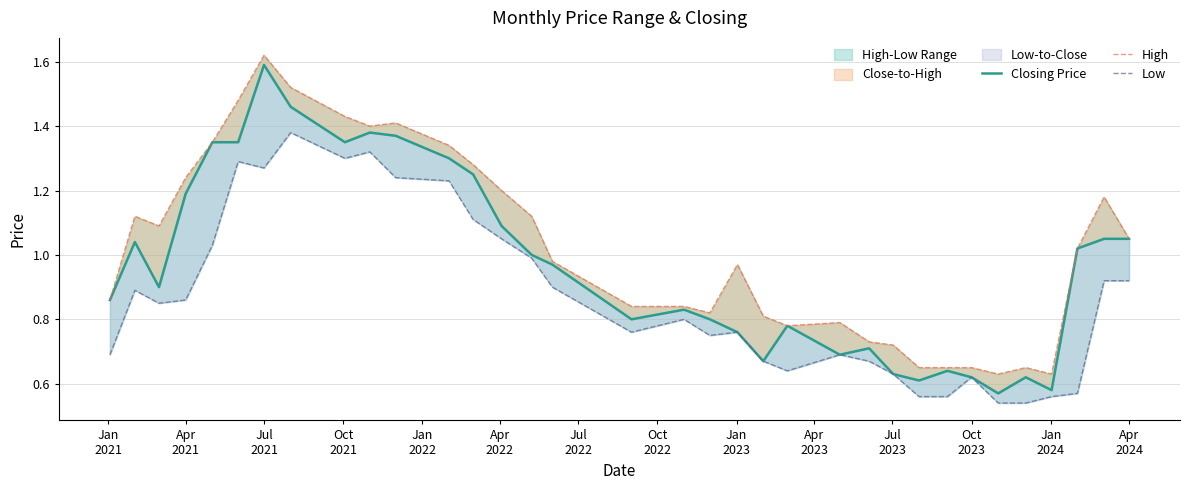

What is the maximum value for Low?

1.4